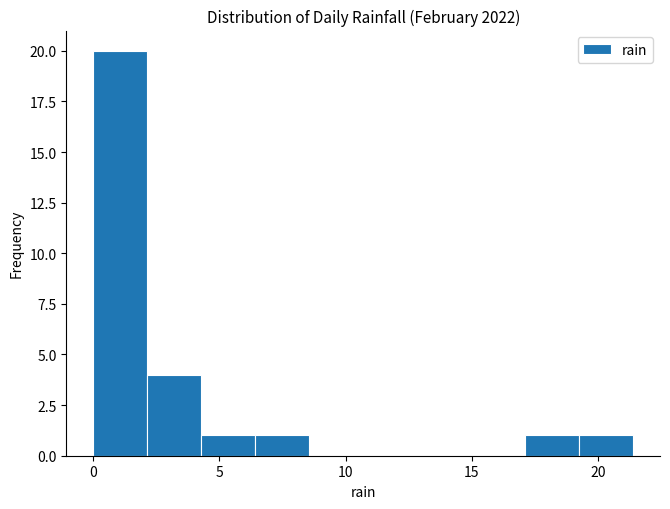

Reading left to right, transcribe this chart: for each bar, give the range it covers on the x-axis and its height. Neither the bar edges nor the heights are printed on the chart, so give them approximately, as read against the axes.

0.0 to 2.0: 20
2.0 to 4.5: 4
4.5 to 6.5: 1
6.5 to 8.5: 1
8.5 to 10.5: 0
10.5 to 13.0: 0
13.0 to 15.0: 0
15.0 to 17.0: 0
17.0 to 19.5: 1
19.5 to 21.5: 1